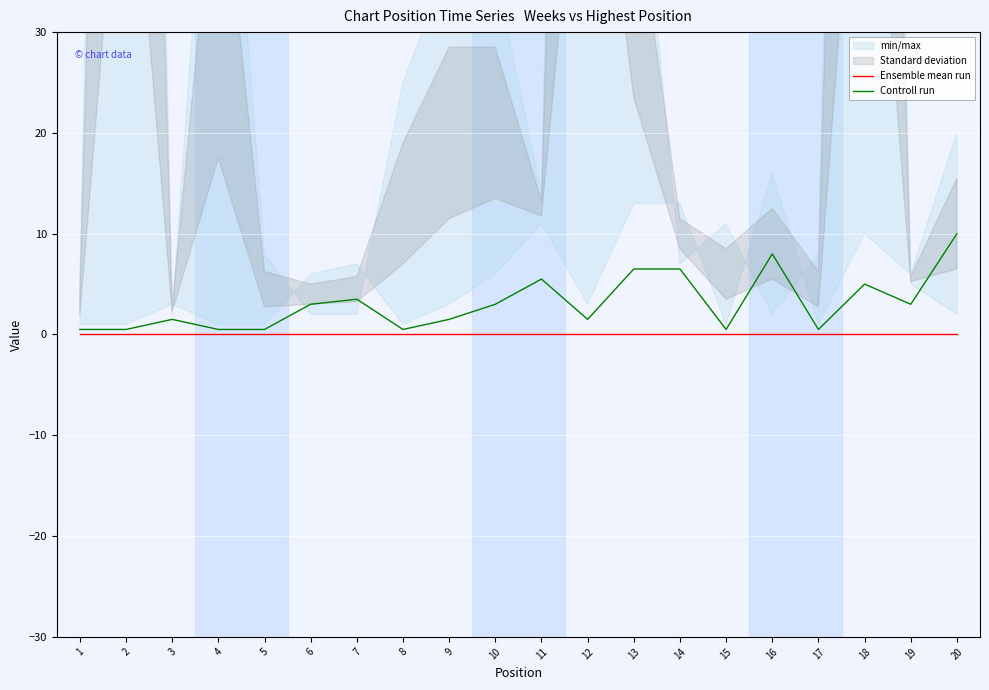

Read the Controll run value at 8.

0.5